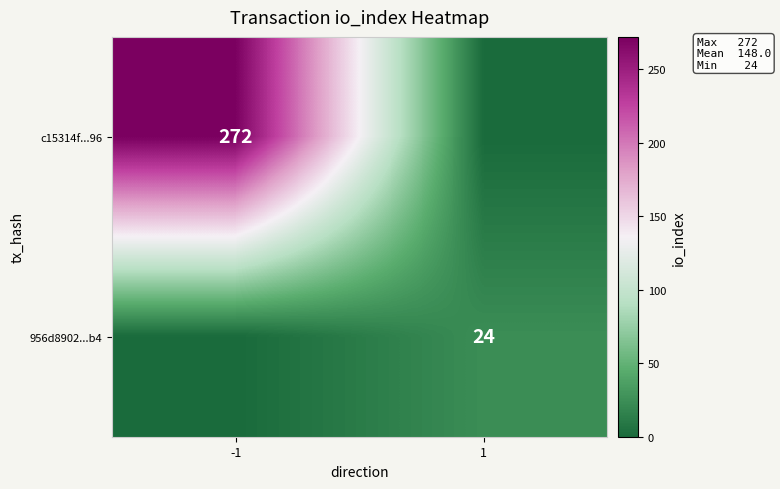

The 956d8902...b4 series shows 24 at 1. True or false?

True